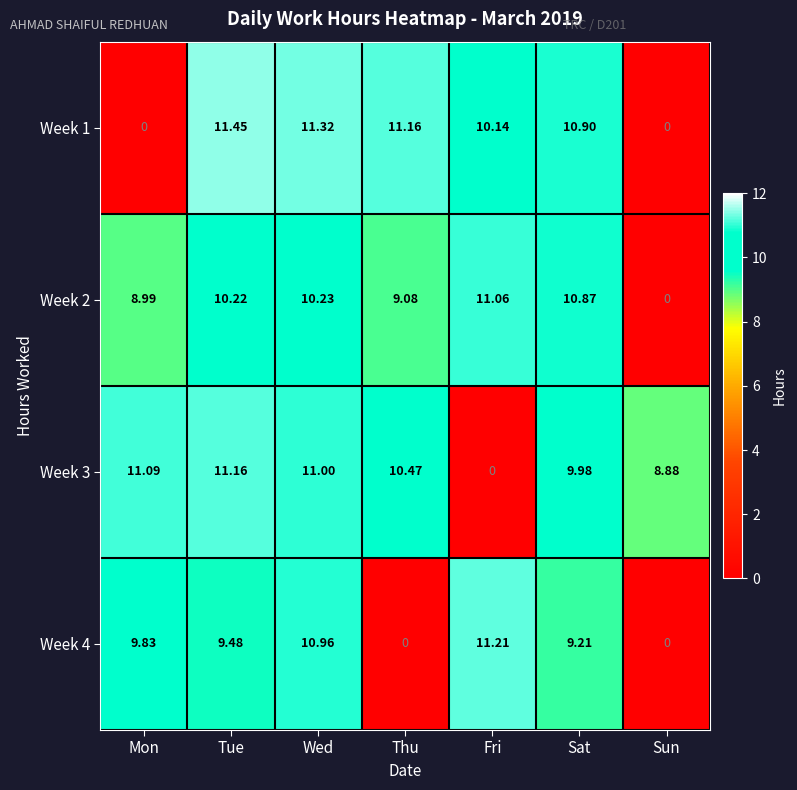

At which label is Week 2 closest to 5?

Mon